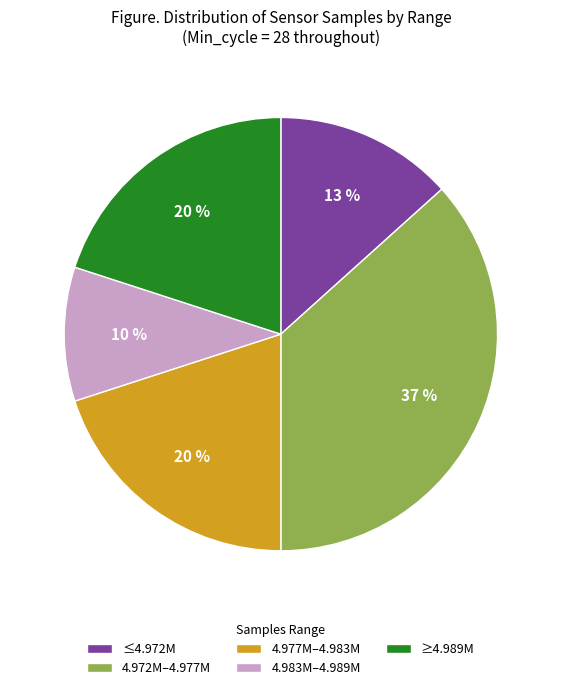

Which has a higher value, ≤4.972M or ≥4.989M?

≥4.989M